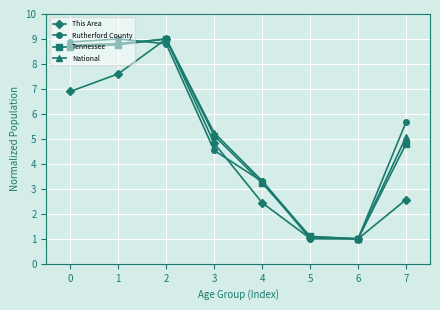

How many values in the Rutherford County series are below 5?

4